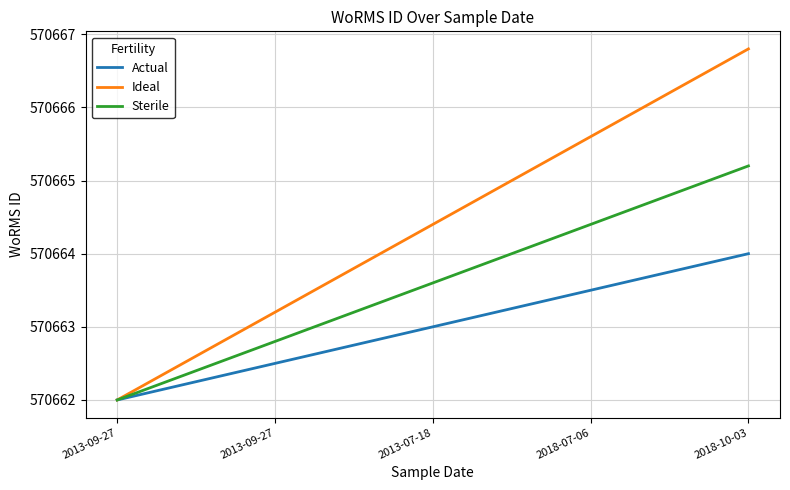

List the series in order of their peak value, lowest first.

Actual, Sterile, Ideal